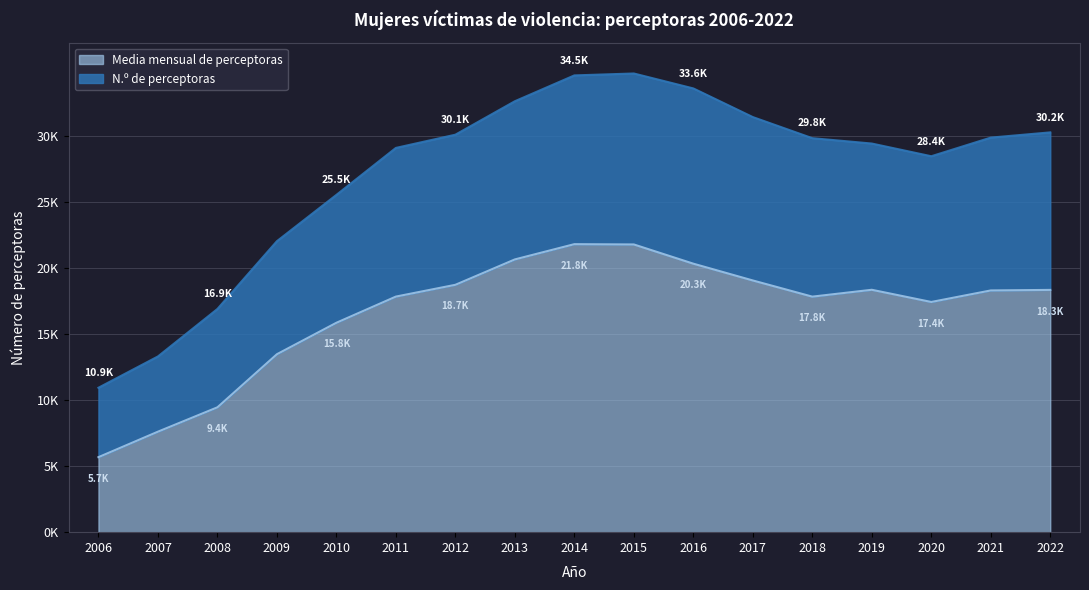

Does the chart display data point markers on the line(s)?

No